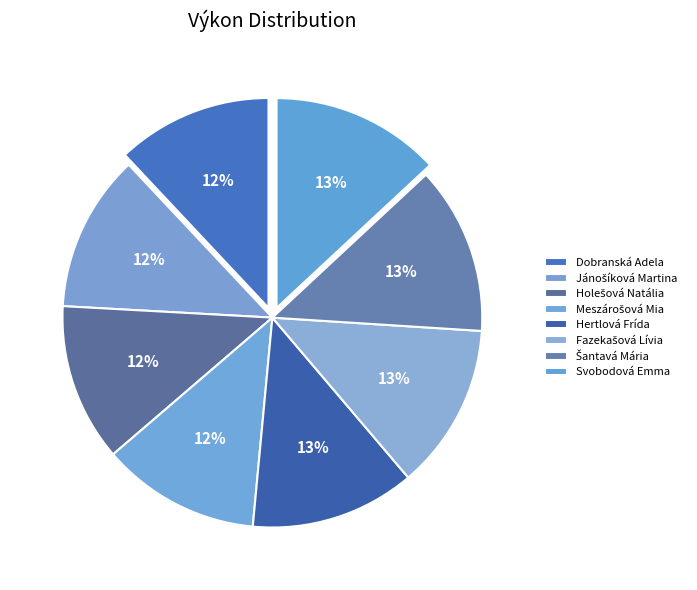

Count the number of slices in the pie.

8